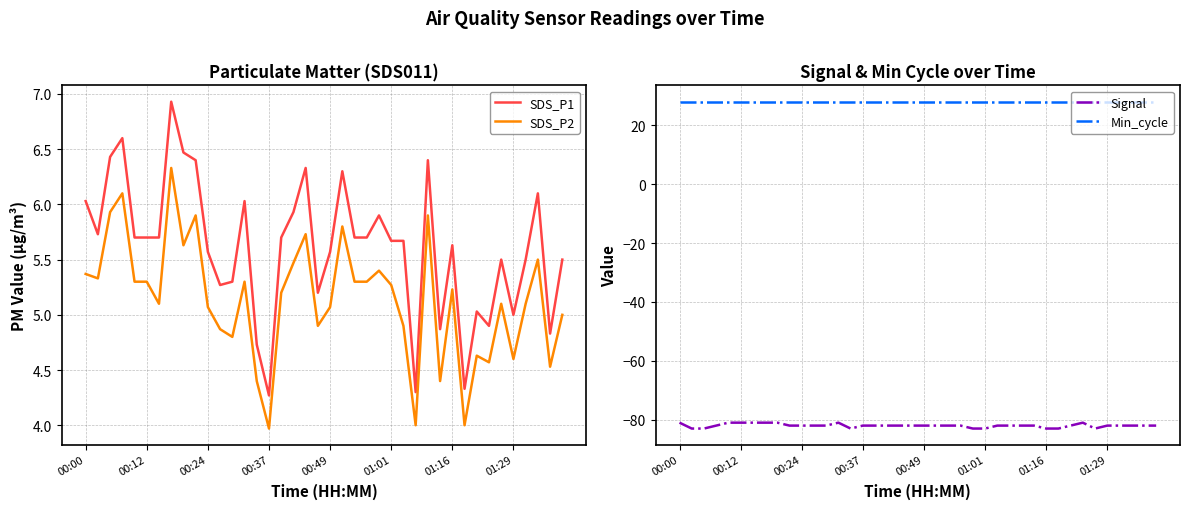

In Signal, how many points are lower than both neighbors (excluding endpoints)?

2